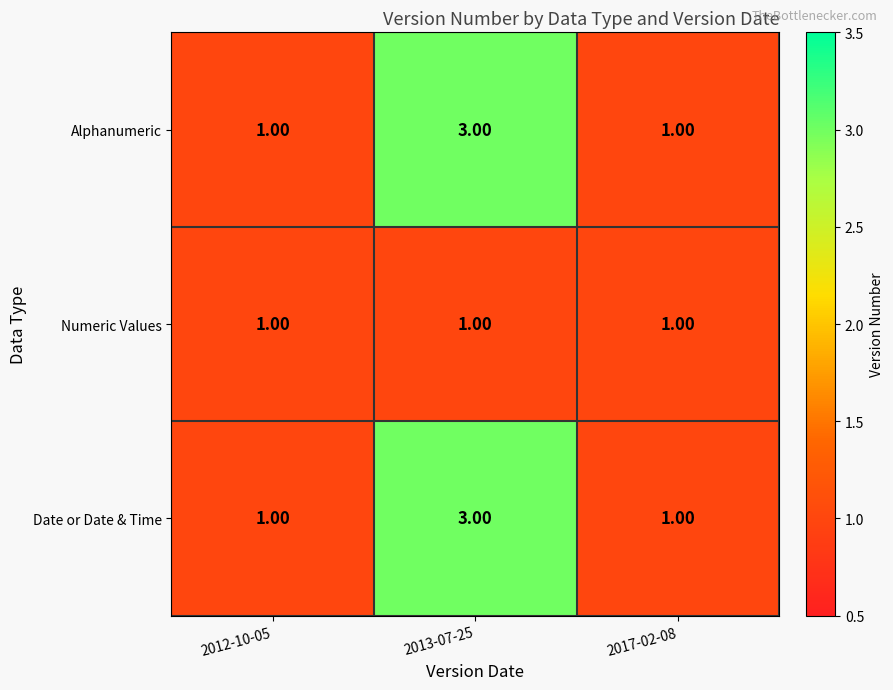

At how many categories does at least one series exceed 2?

1